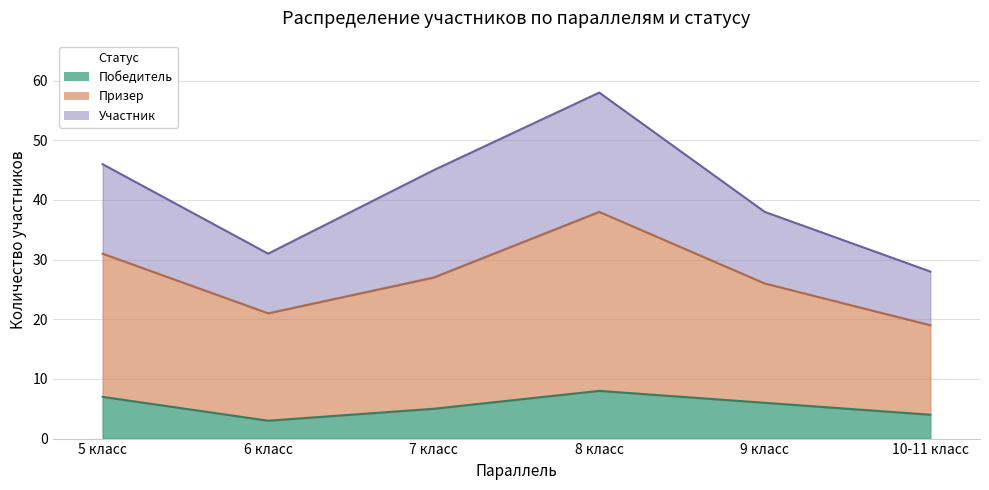

What is the sum of all Победитель values?

33